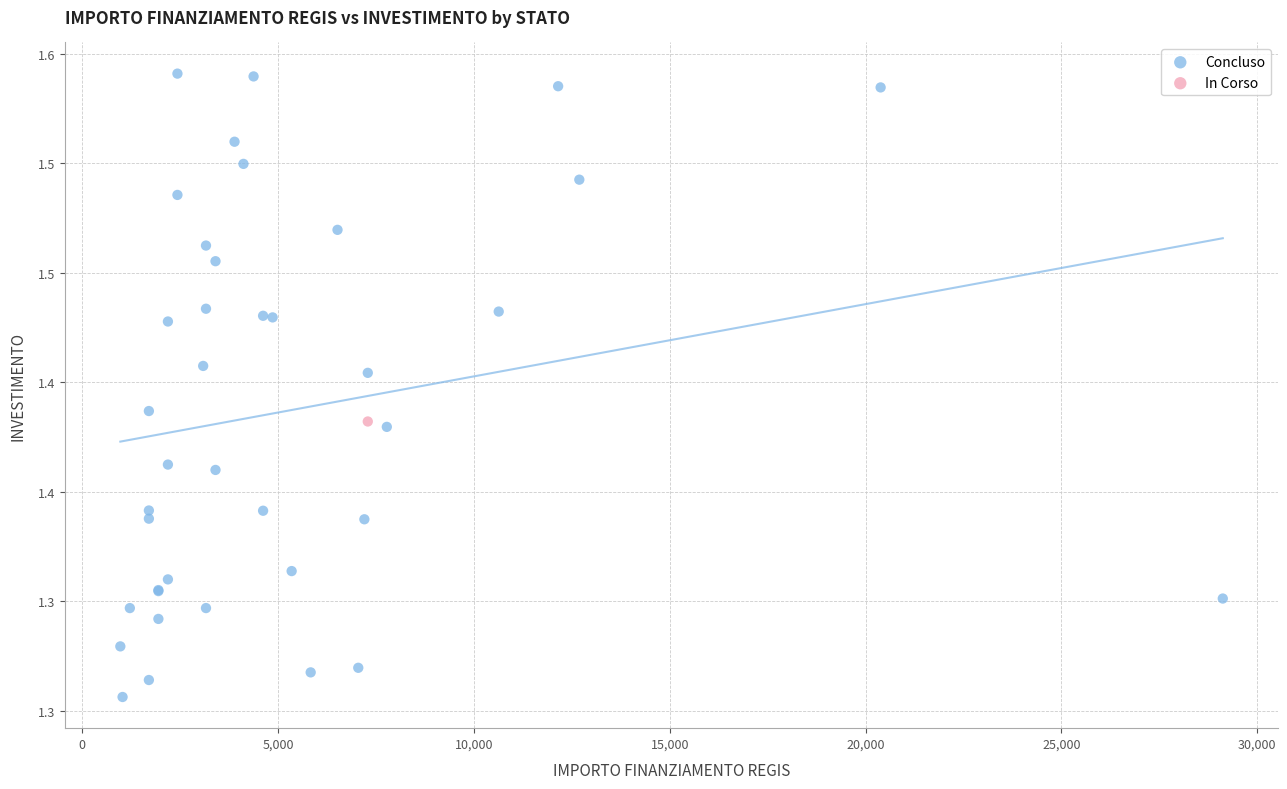

What are all the series names shown in the legend?

Concluso, In Corso